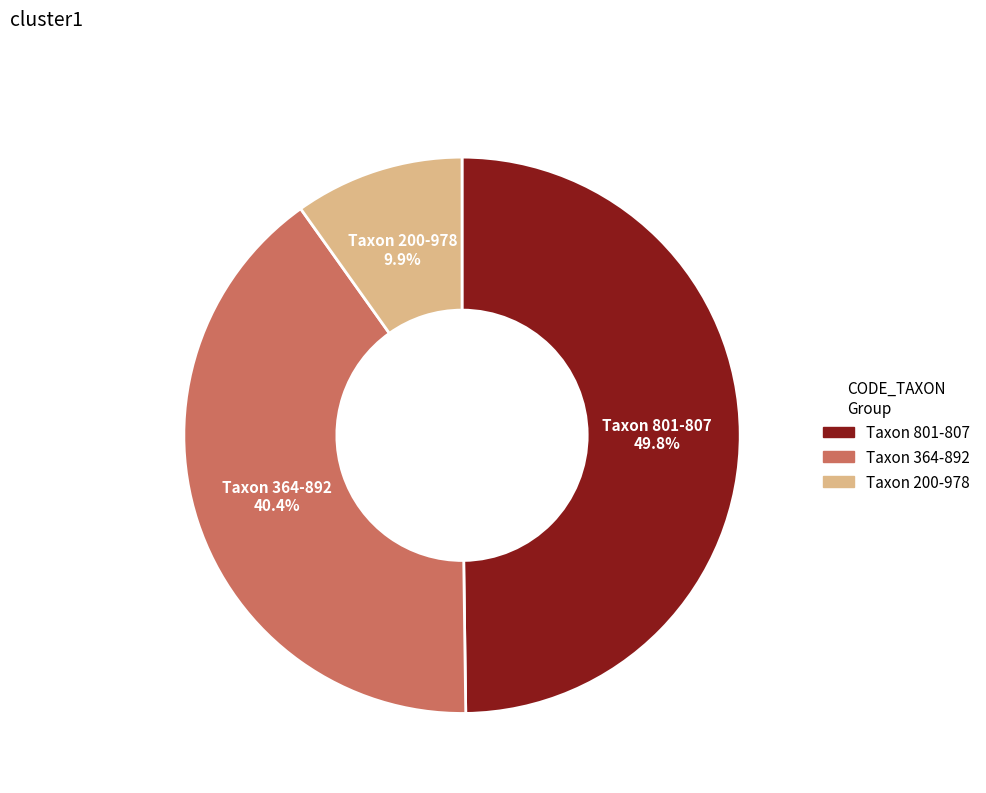

Does any single category account for the majority?

No